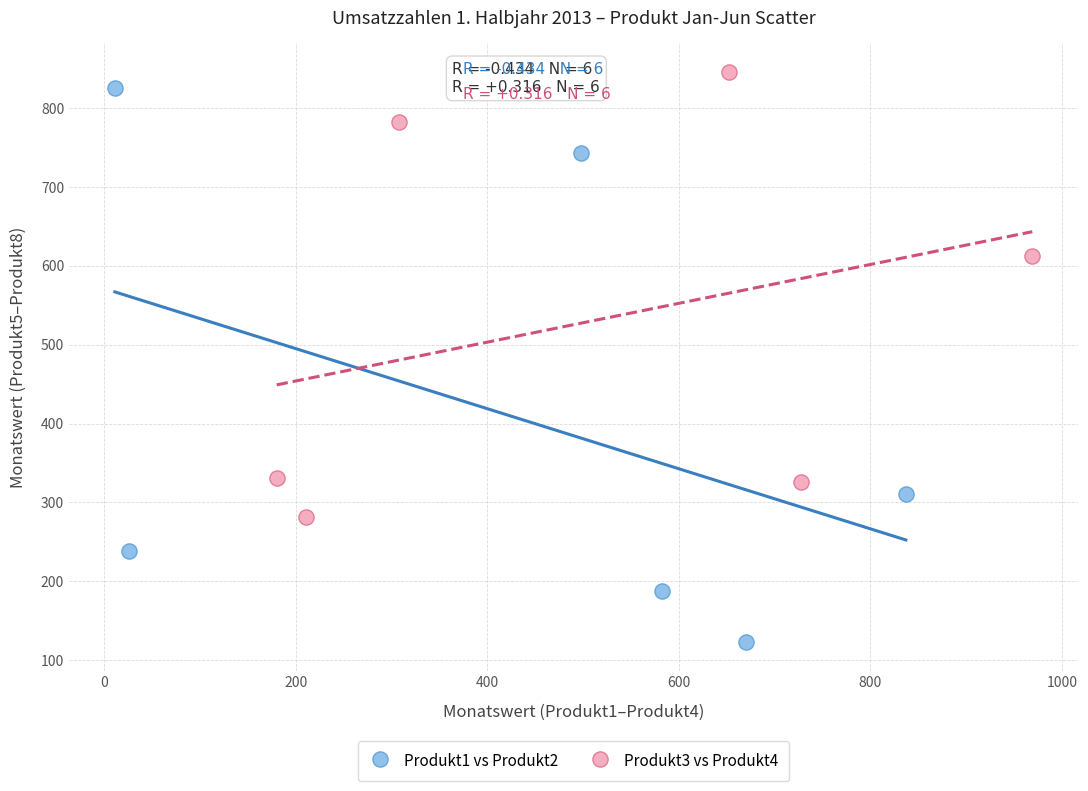

Which series contains the lowest Y value?

Produkt1 vs Produkt2